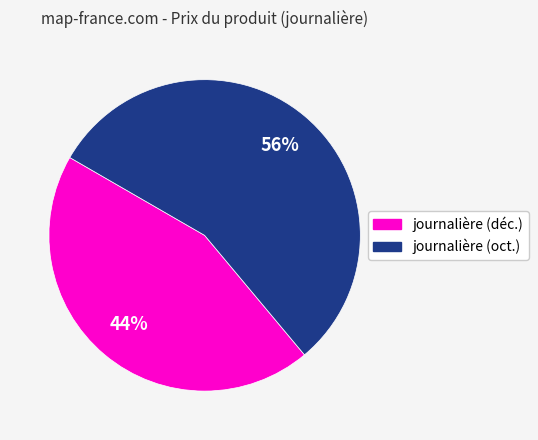

Is there a majority slice in this chart?

Yes